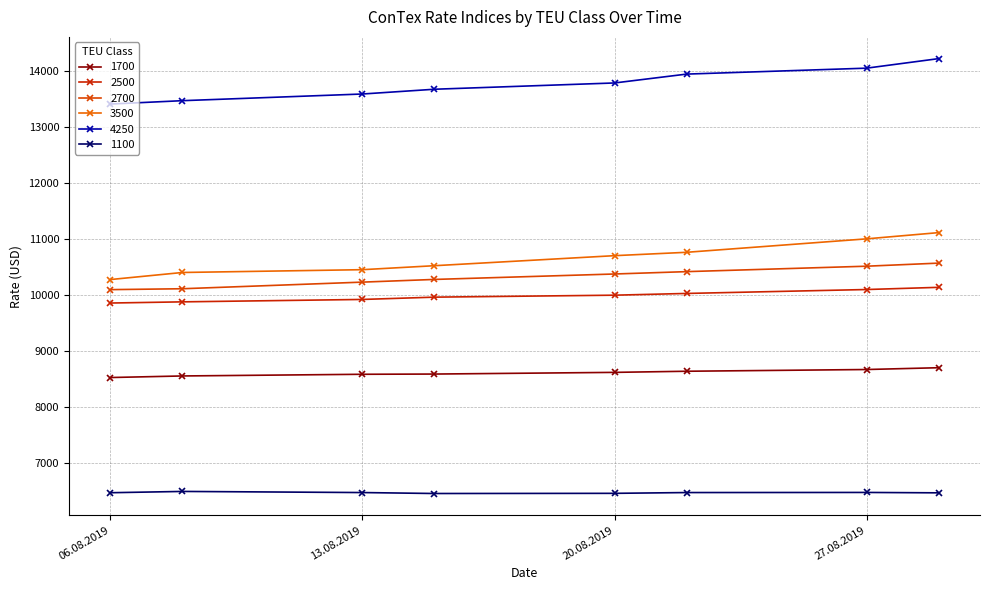

True or false: 3500 and 1100 intersect in this chart.

False